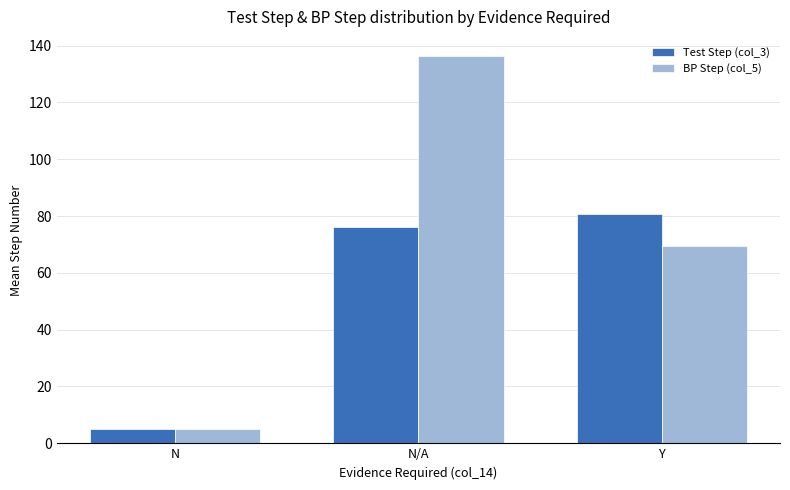

Which series has the widest spread of values?

BP Step (col_5)